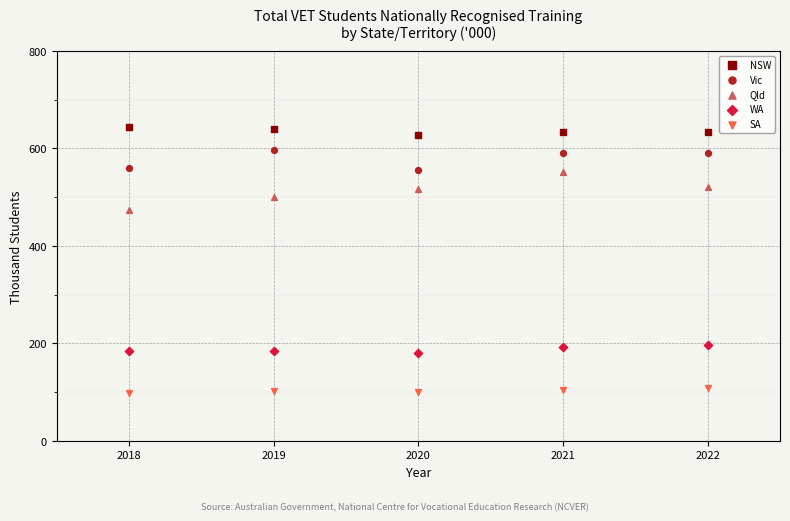

Across all series, what Y value is closest to 371?

474.4